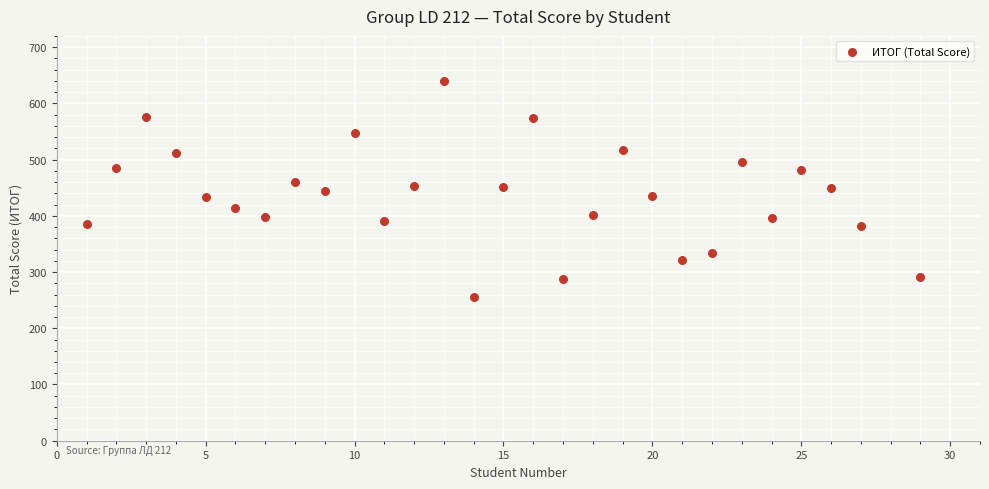

What is the range of Y values (max minus min)?

384